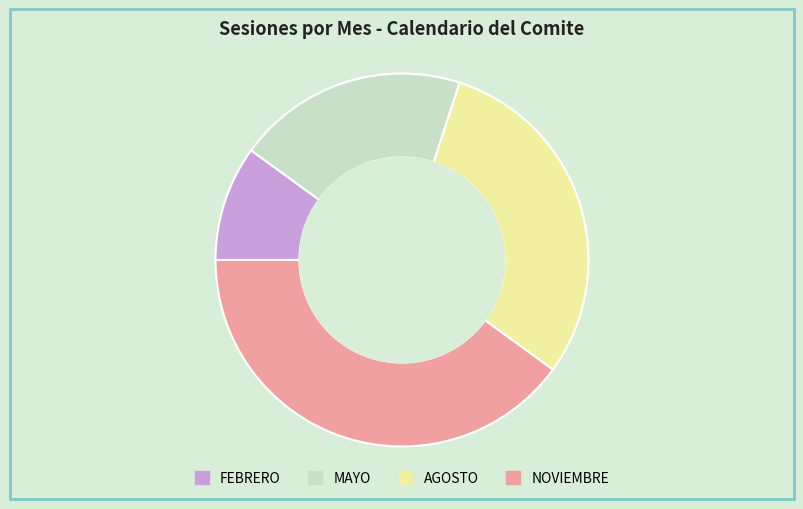

Which slice is the largest?

NOVIEMBRE